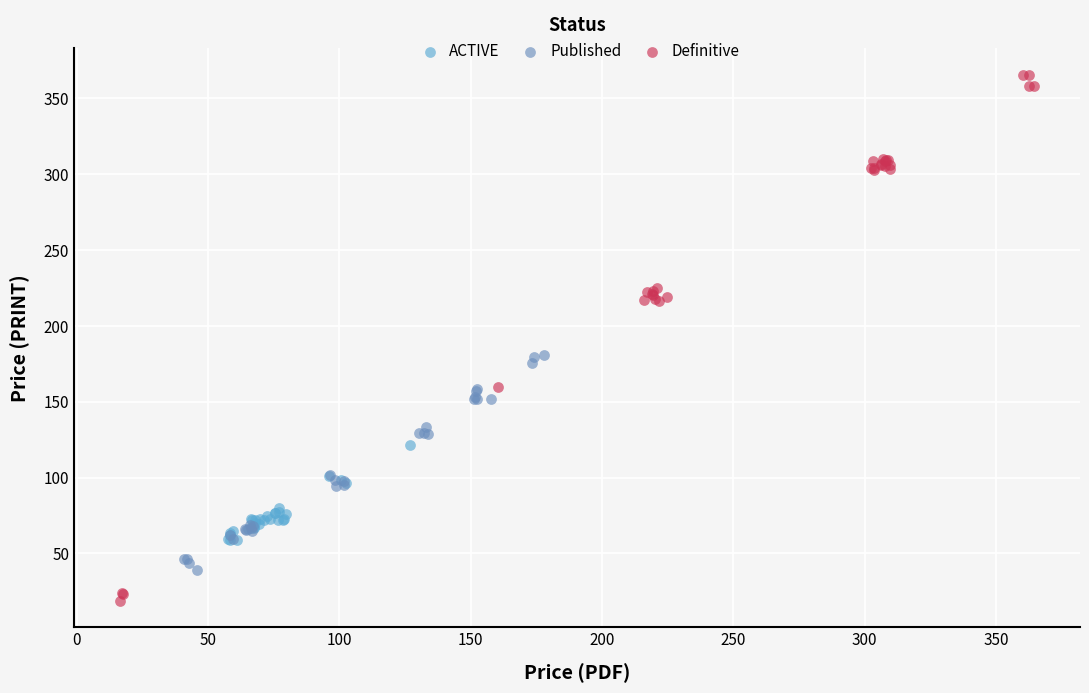

Which series reaches the maximum Y coordinate?

Definitive